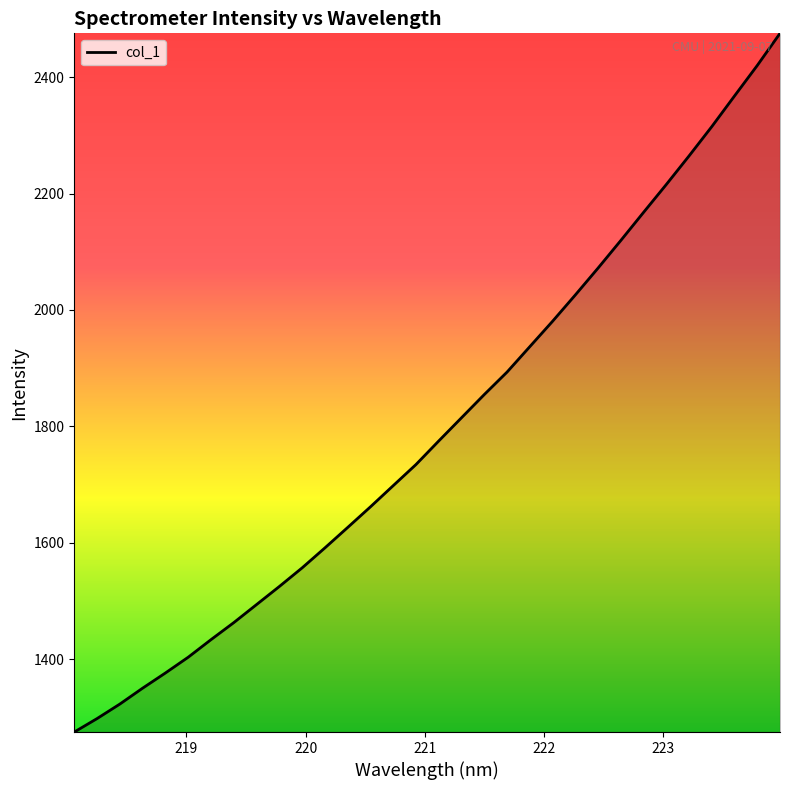

What is the smallest value displayed?

1274.7